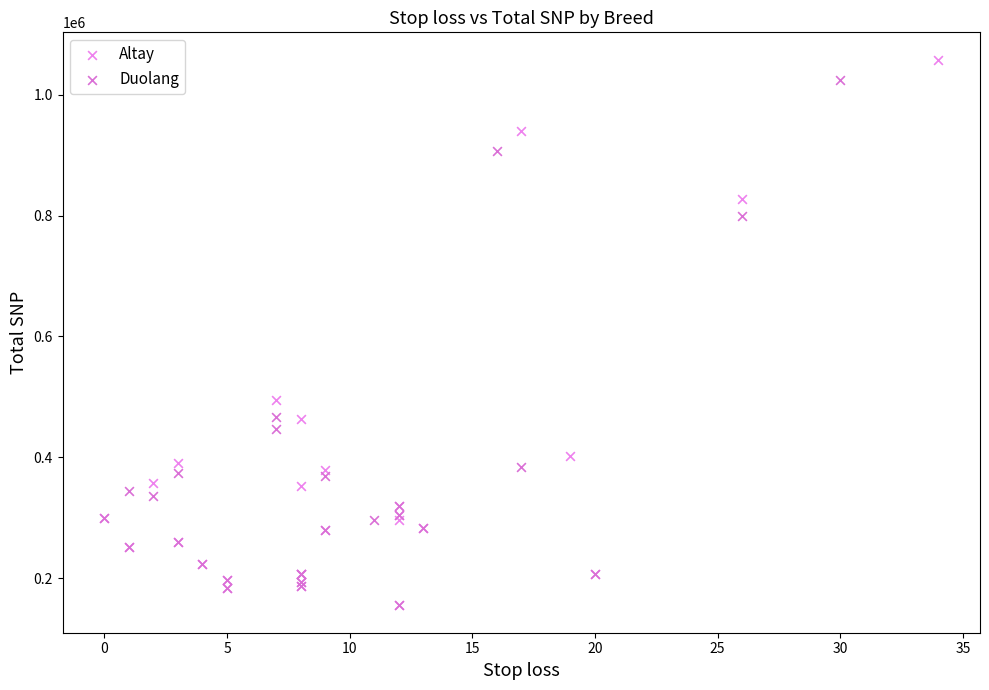

Which series has the widest spread of Y values?

Altay